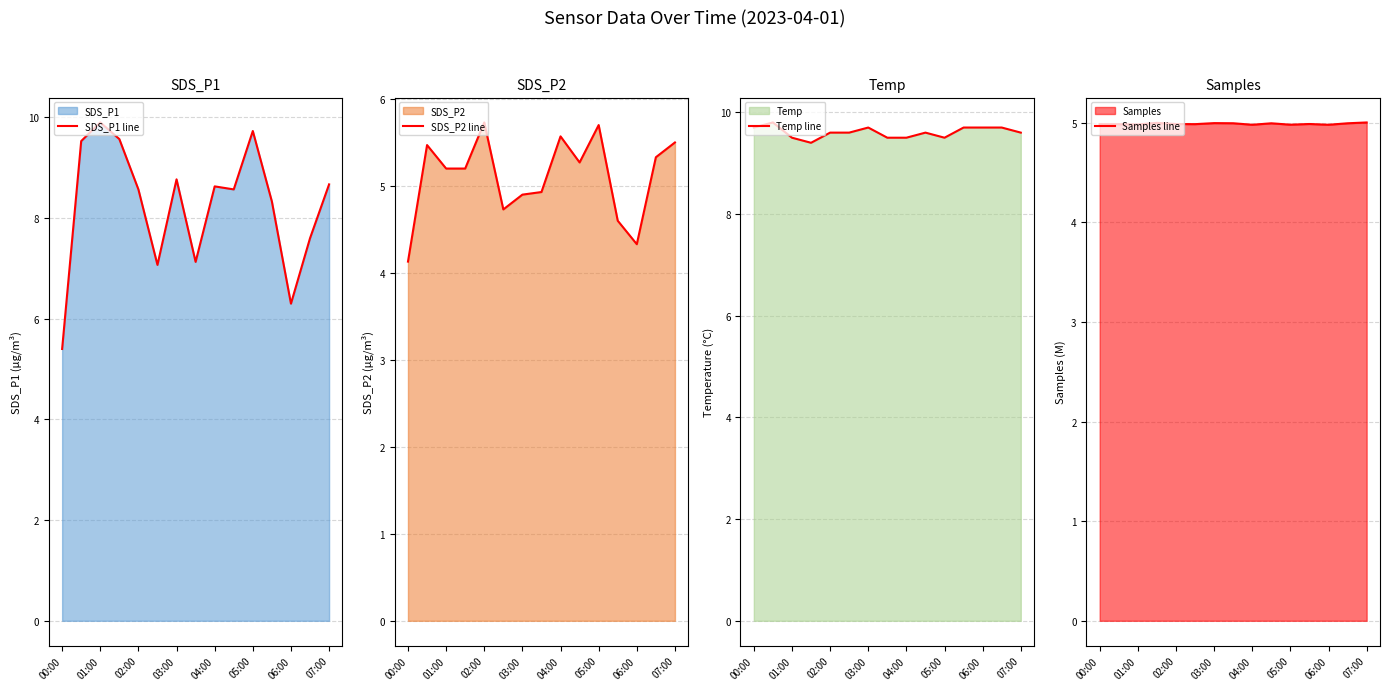

True or false: SDS_P2 line has a value of 8.6 at 01:00.

False